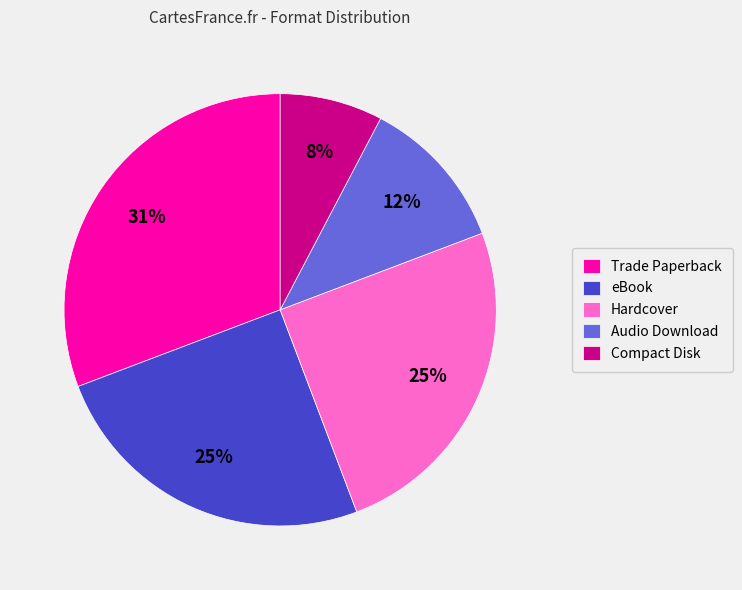

Approximately how many times larger is the value at eBook compared to Hardcover?

1.0